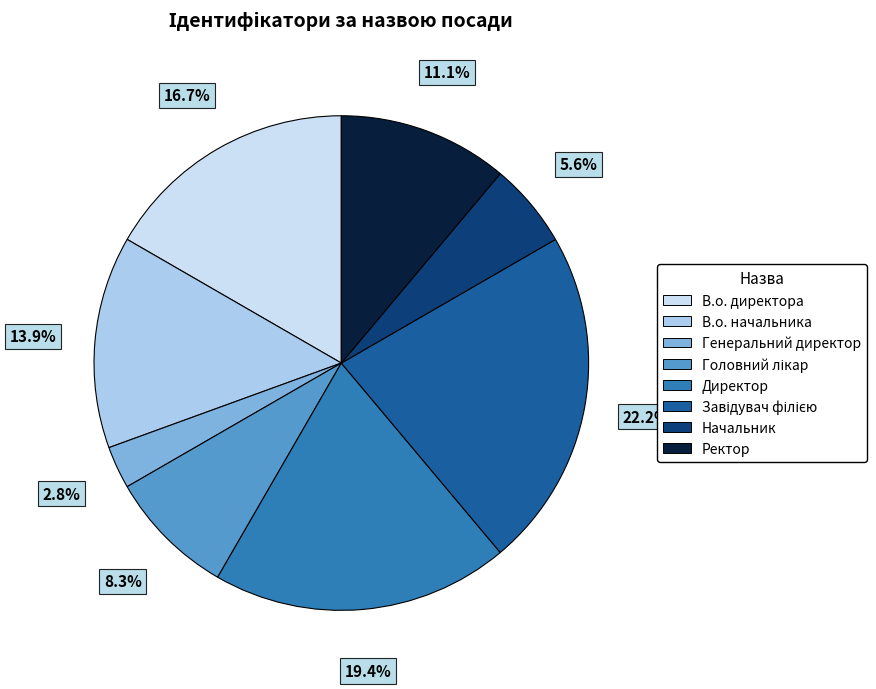

What percentage is the Начальник slice, to the nearest percent?

6%